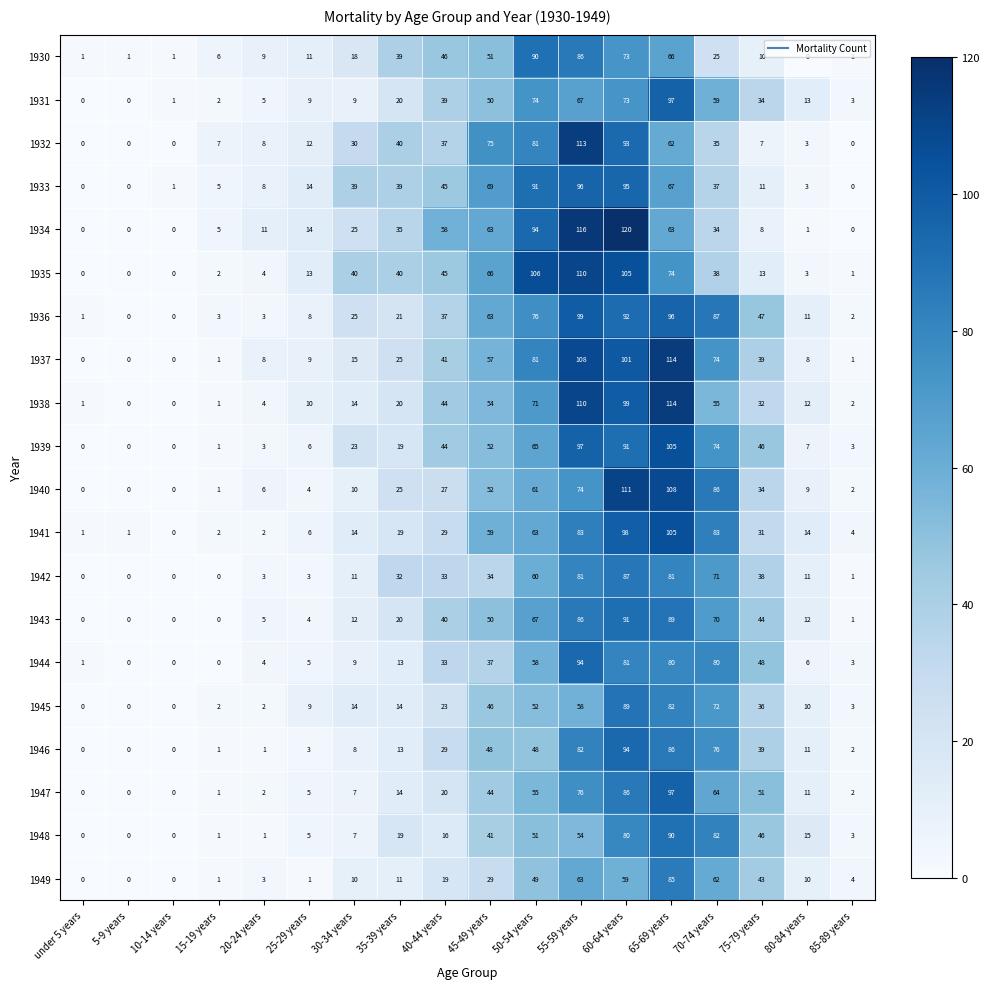

Which series changed the most between 75-79 years and 85-89 years?

1947